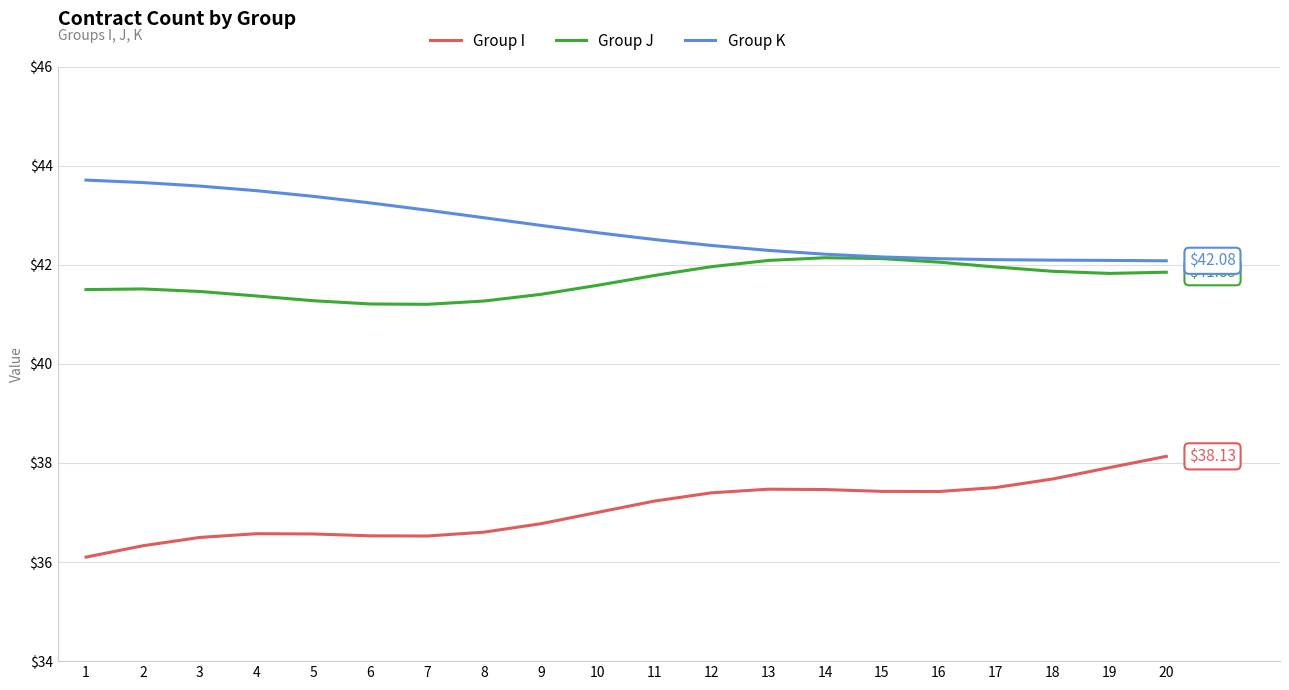

Which series has the largest total across all categories?

Group K